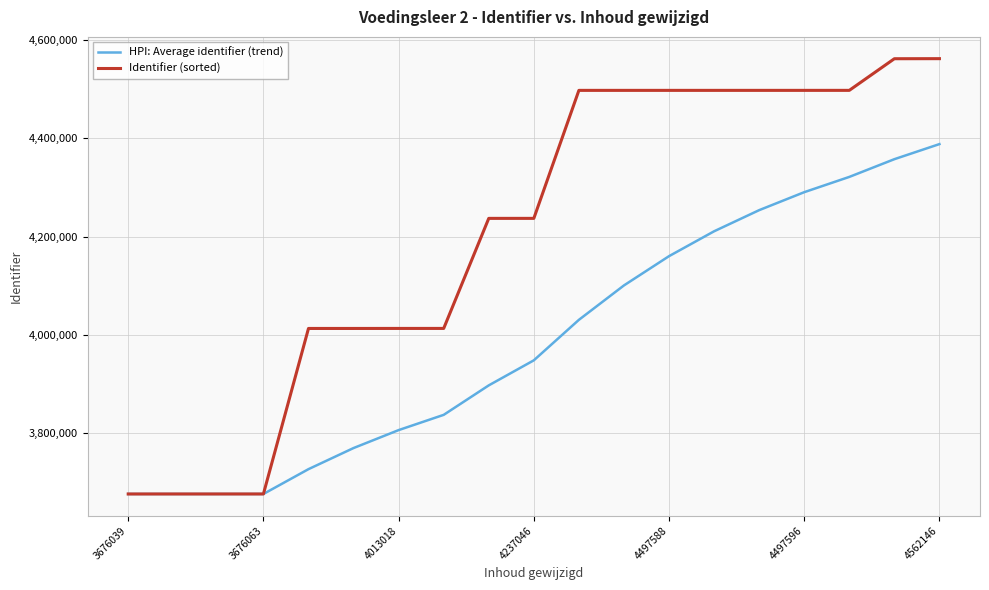

What are all the series names shown in the legend?

HPI: Average identifier (trend), Identifier (sorted)